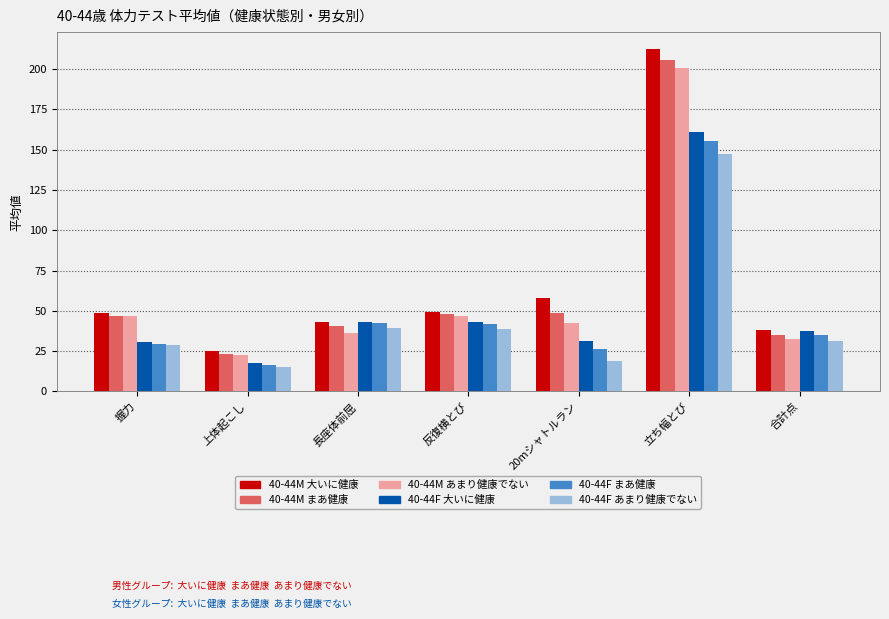

How many bars are there in each group?

6